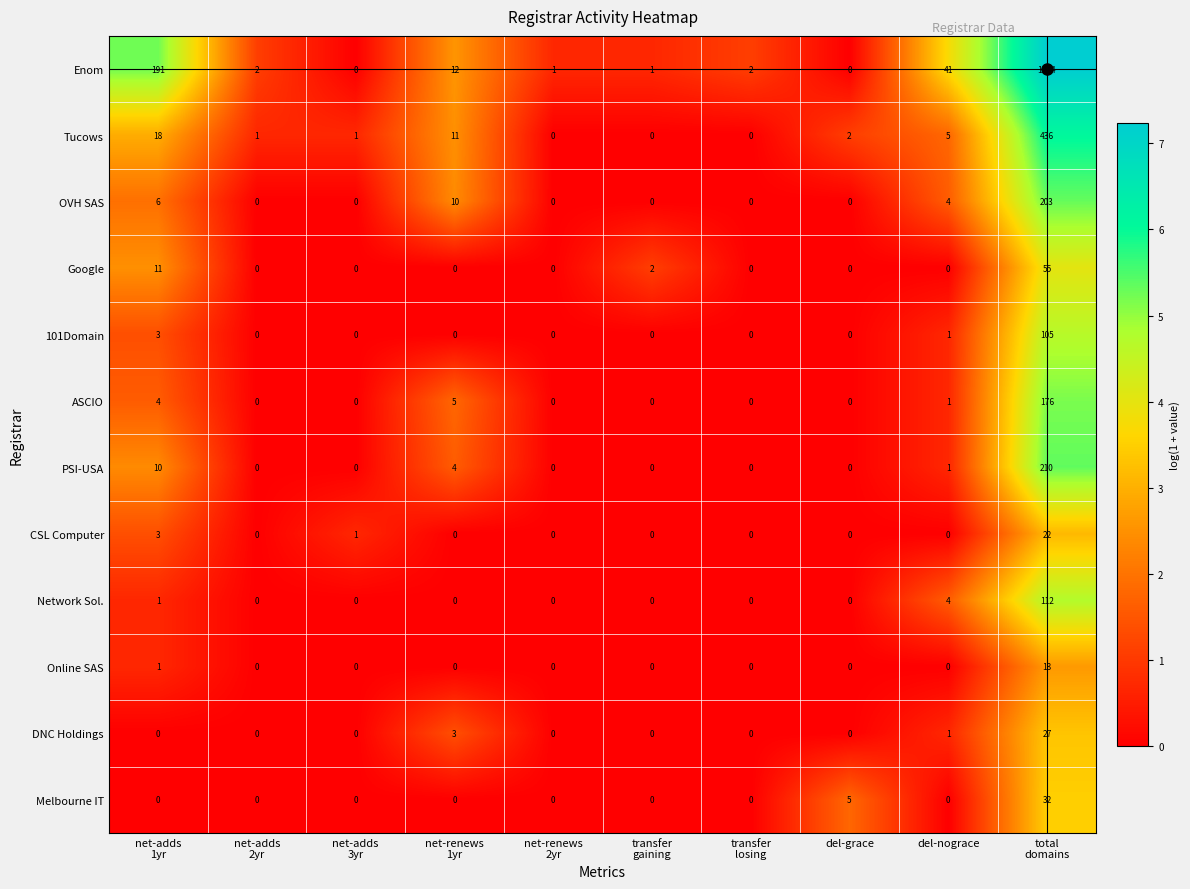

What is the highest value of the Enom series?

1394